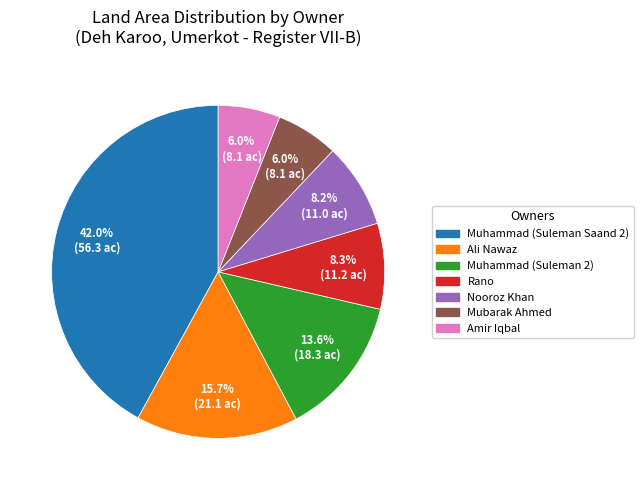

Is there any slice that represents more than half of the pie?

No